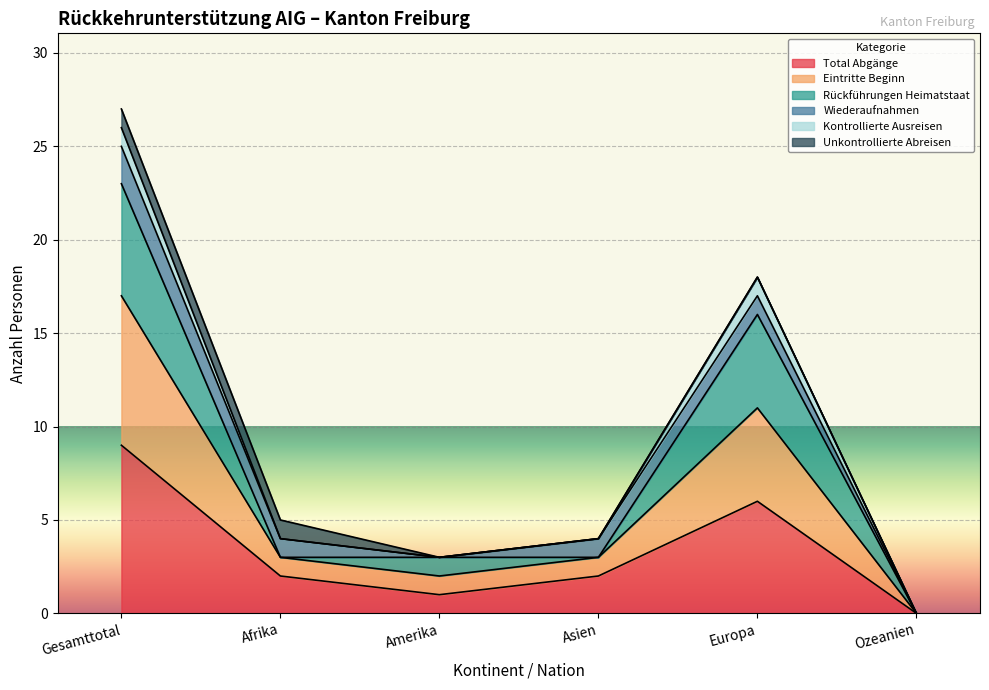

Which category has the highest value in the Total Abgänge series?

Gesamttotal